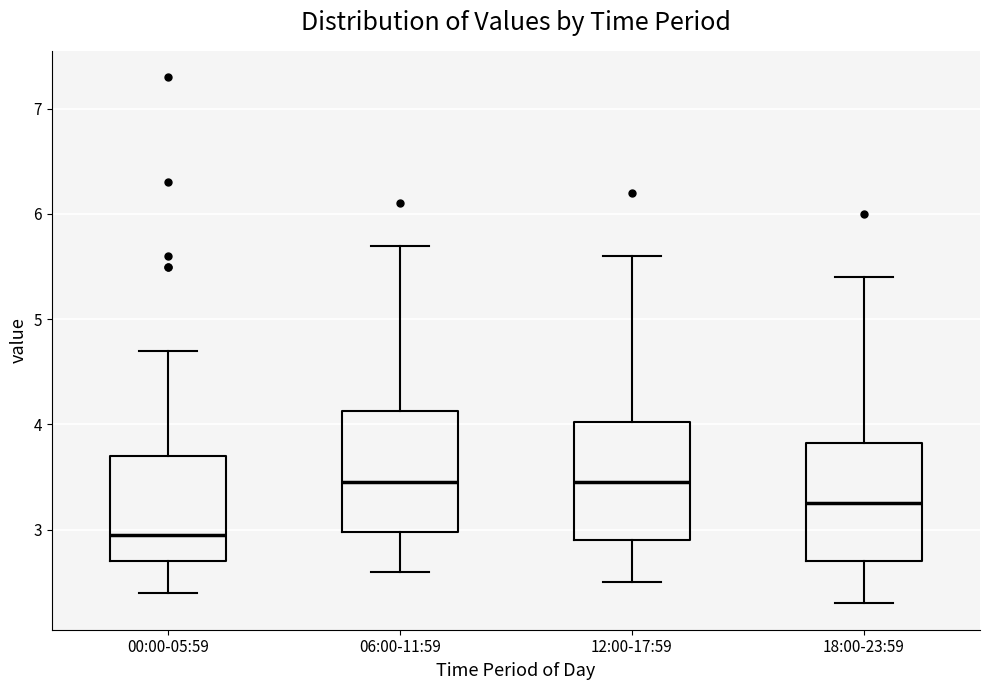

Reading left to right, read every box against the y-axis: the position of its median line, the range the box covers, and the ends of its whiskers. The values are not printed on the chart, so give them approximately, as read against the axis.

00:00-05:59: median 3.0, box 2.7 to 3.7, whiskers 2.4 to 4.7
06:00-11:59: median 3.5, box 3.0 to 4.1, whiskers 2.6 to 5.7
12:00-17:59: median 3.5, box 2.9 to 4.0, whiskers 2.5 to 5.6
18:00-23:59: median 3.3, box 2.7 to 3.8, whiskers 2.3 to 5.4